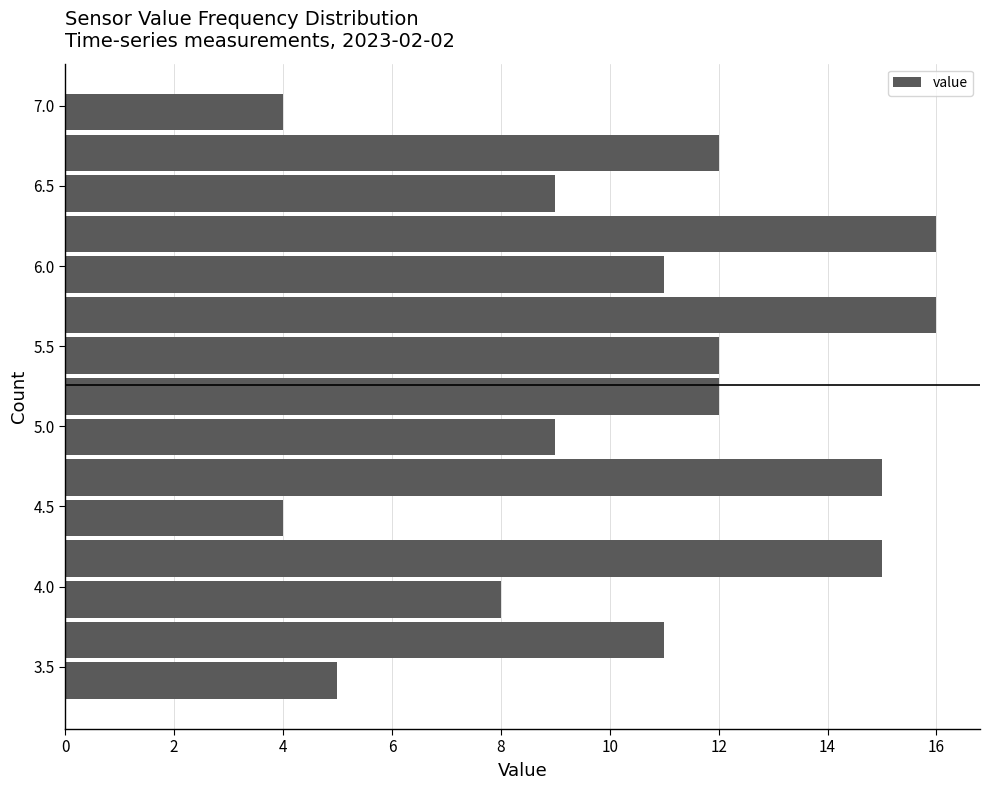

Reading bottom to top, list every bar in this chart as the range it spans on the y-axis followed by its length. Neither the bar edges nor the lengths are printed on the chart, so give them approximately, as read against the axes.

3.30 to 3.55: 5
3.55 to 3.80: 11
3.80 to 4.05: 8
4.05 to 4.30: 15
4.30 to 4.55: 4
4.55 to 4.80: 15
4.80 to 5.05: 9
5.05 to 5.35: 12
5.35 to 5.60: 12
5.60 to 5.85: 16
5.85 to 6.10: 11
6.10 to 6.35: 16
6.35 to 6.60: 9
6.60 to 6.85: 12
6.85 to 7.10: 4